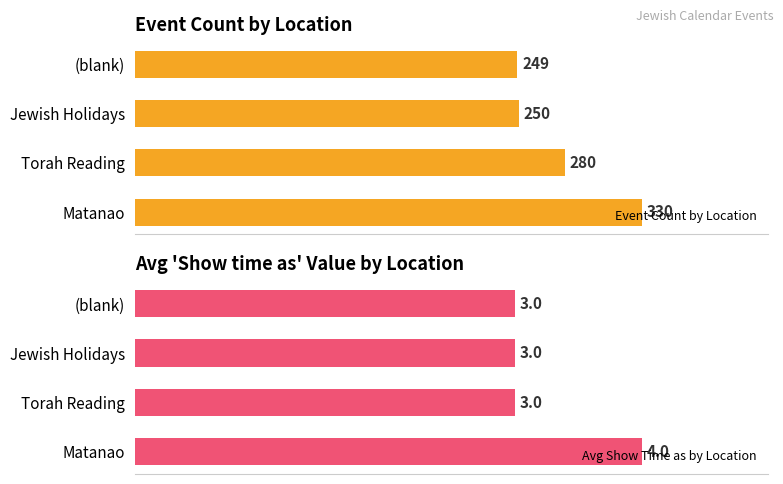

Which category has the lowest value in the Event Count by Location series?

(blank)